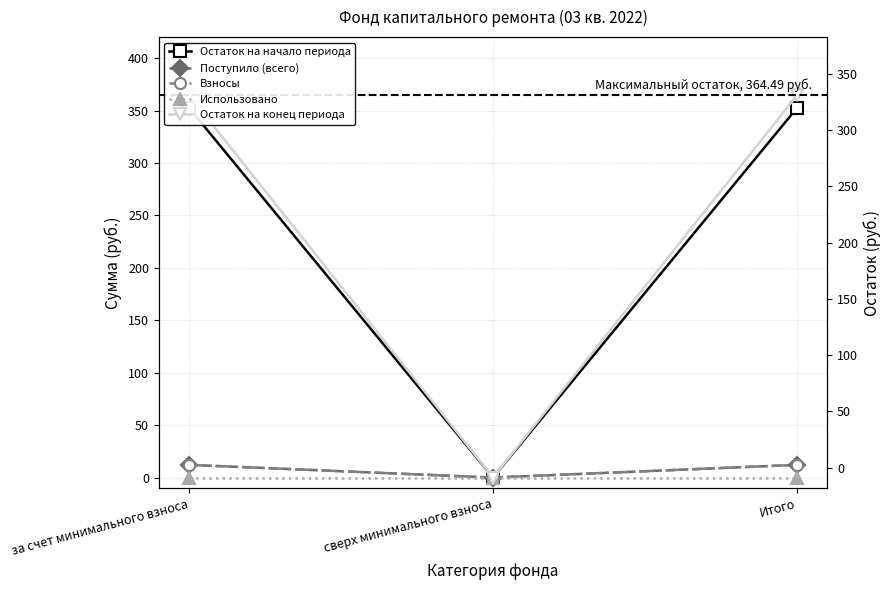

Is it true that Взносы equals 12.1 at за счет минимального взноса?

True